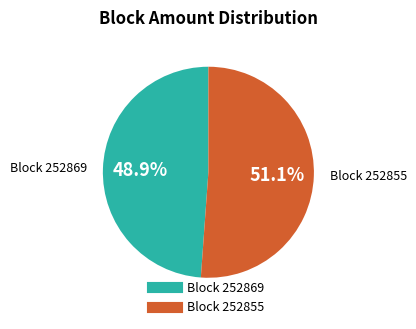

Is there any slice that represents more than half of the pie?

Yes